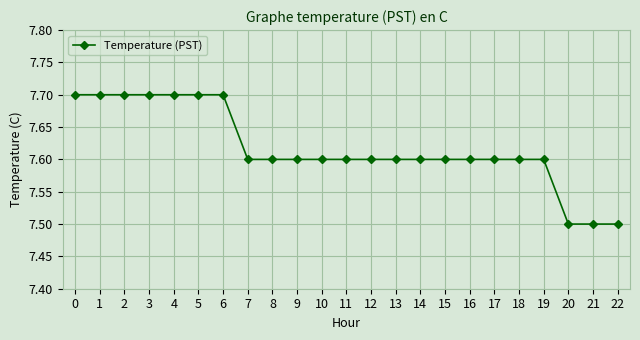

Does the chart display data point markers on the line(s)?

Yes